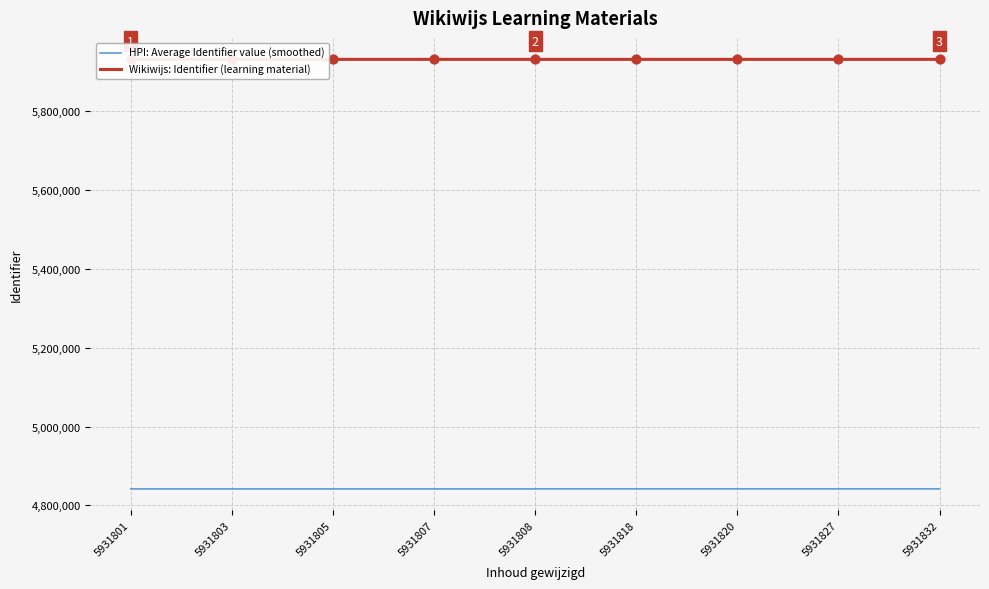

Is the value of Wikiwijs: Identifier (learning material) at 5931807 greater than the value of HPI: Average Identifier value (smoothed) at 5931803?

Yes